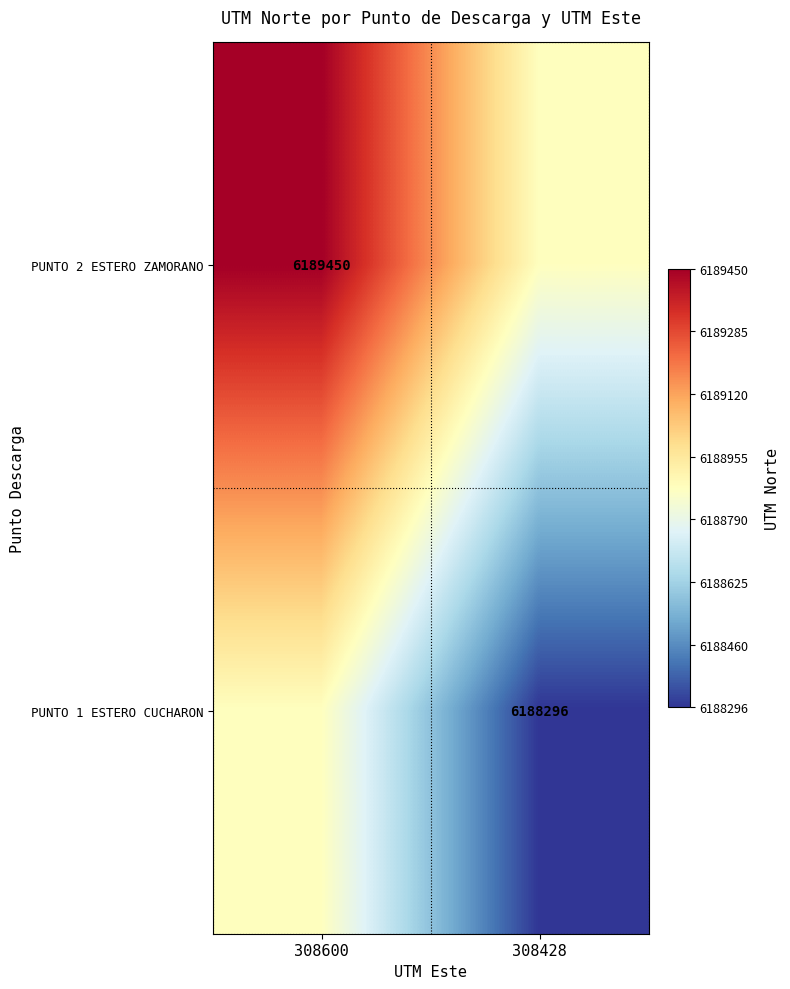

What is the total value across all series at 308428?

12377169